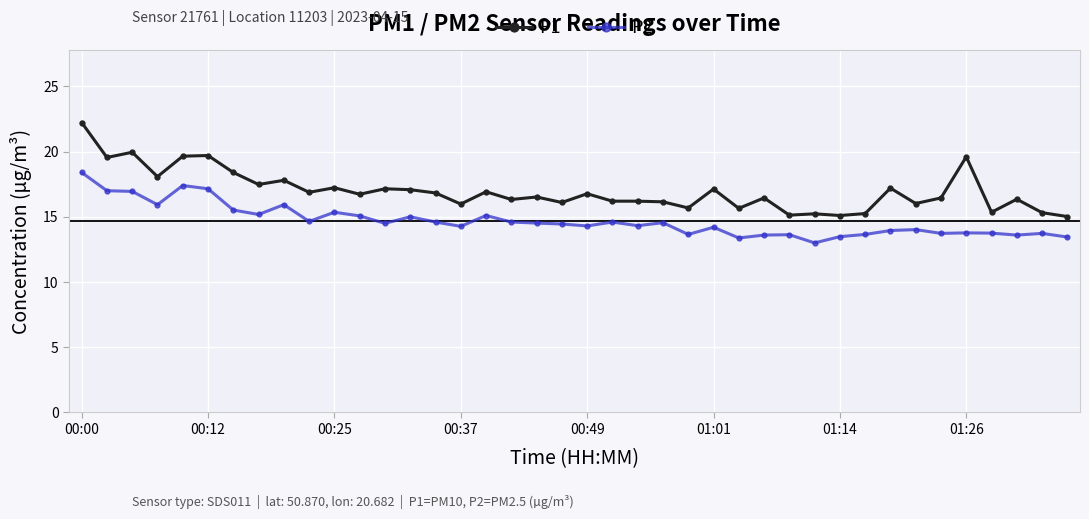

Count the number of categories in the chart.

40